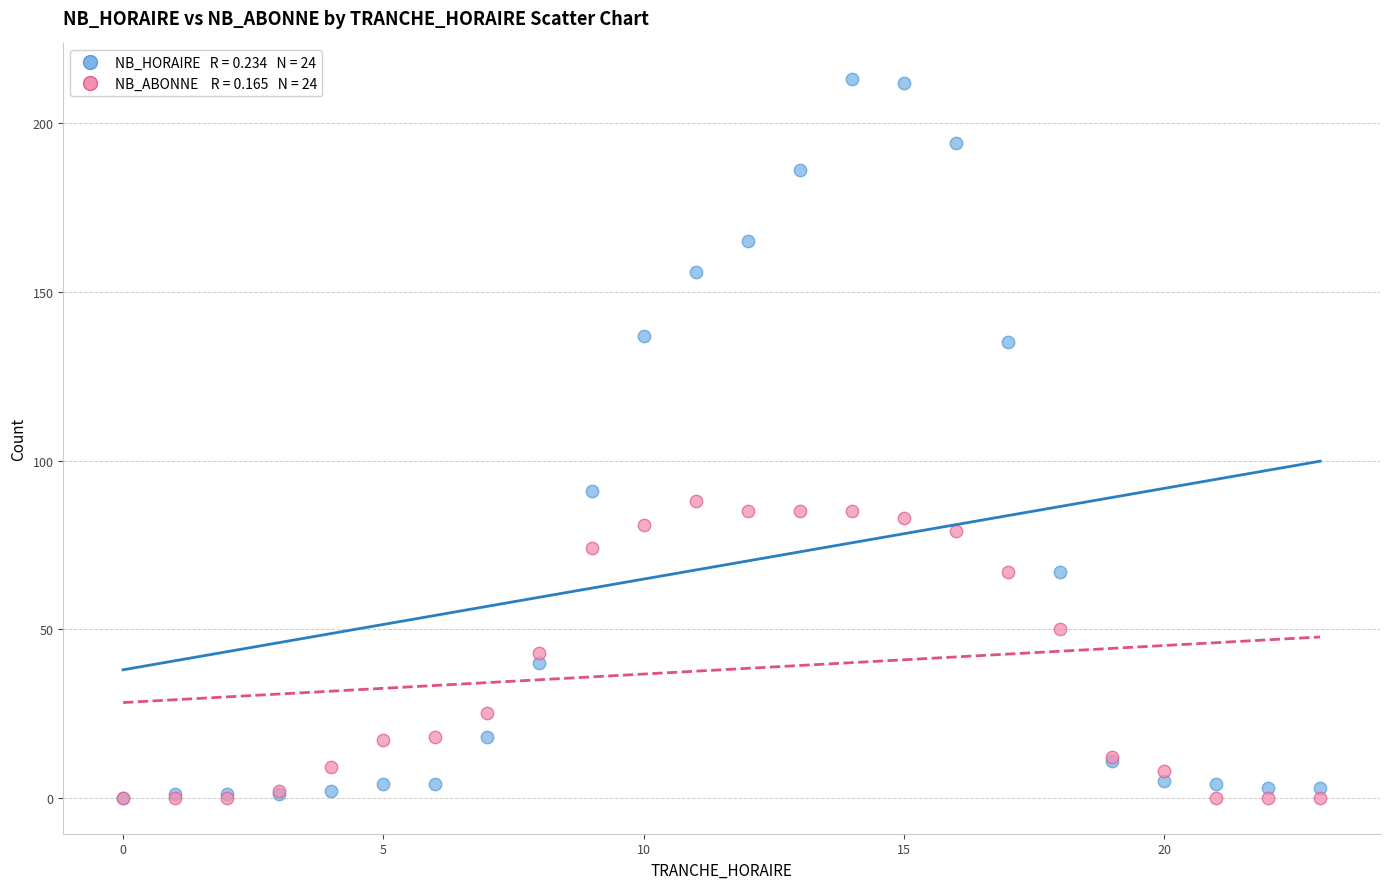

Across all series, what Y value is closest to 106?

91